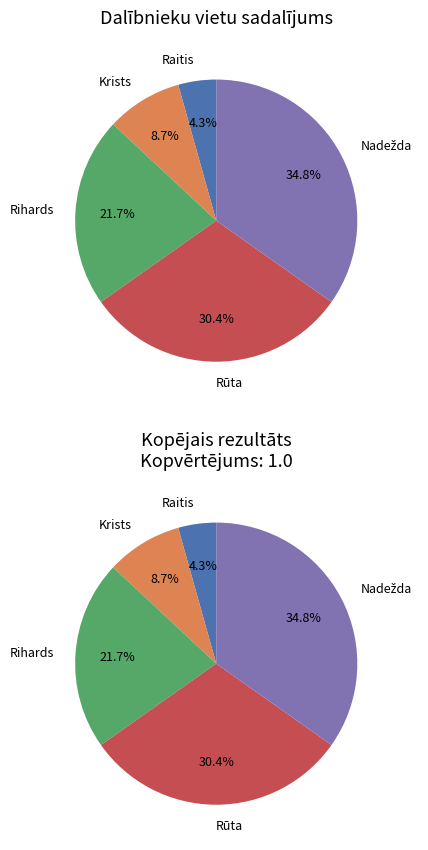

How many segments does this pie chart have?

5